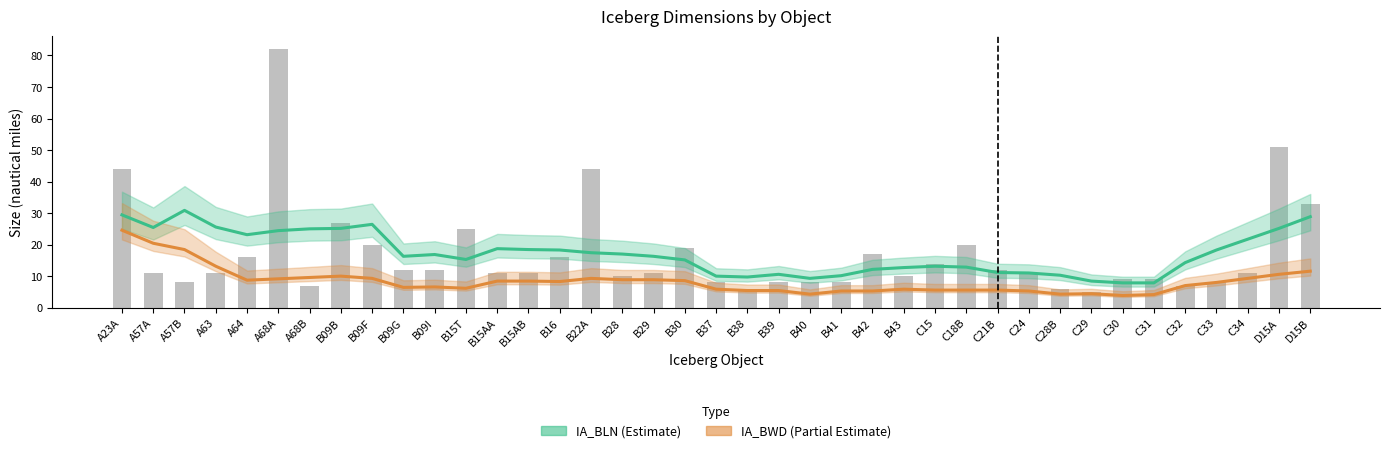

Where does the IA_BWD (Width) series first go above 7?

A23A